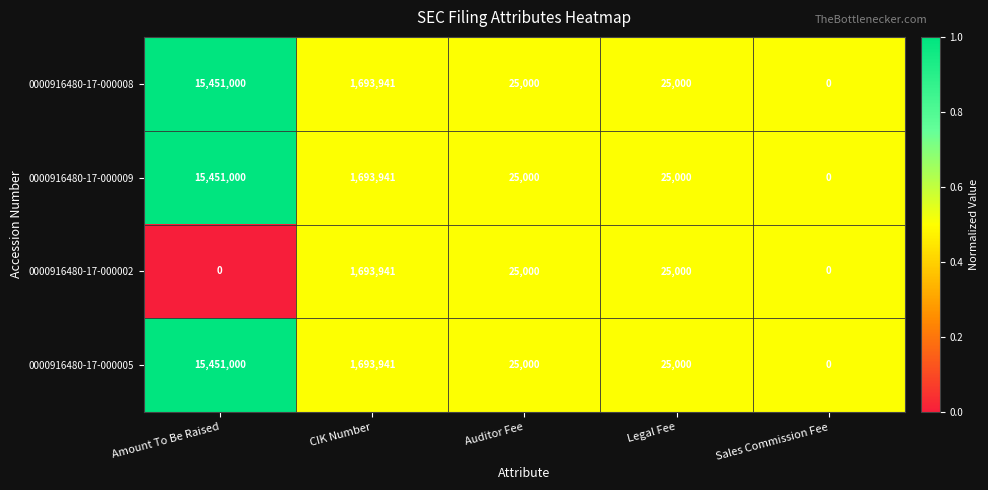

At which label does 0000916480-17-000009 reach its minimum?

Sales Commission Fee